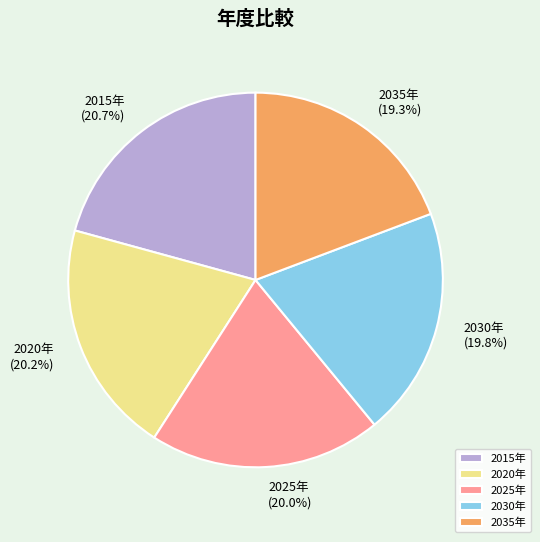

Is 2015年 the majority of the pie?

No